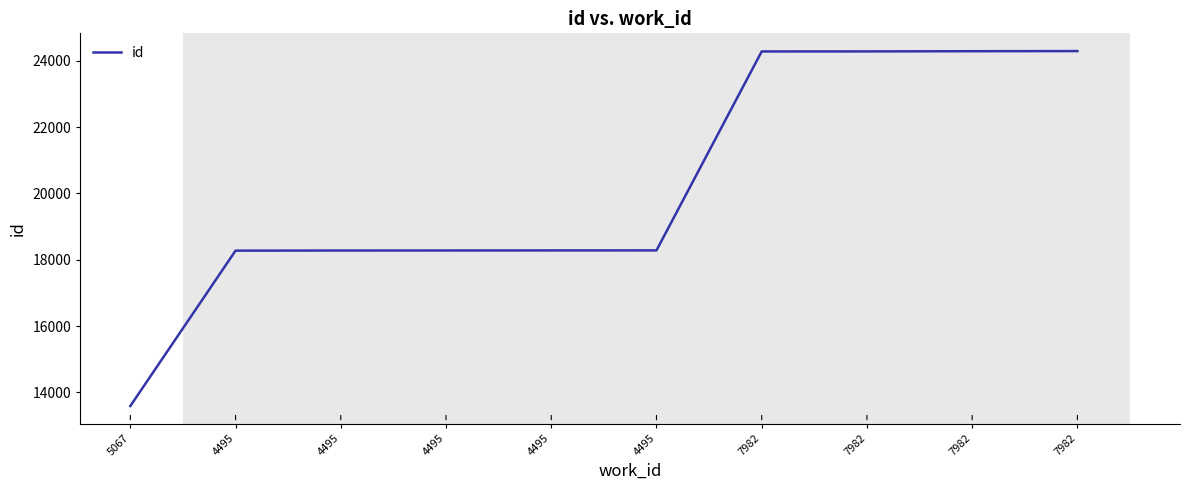

Is this an area chart (filled region under the line)?

No